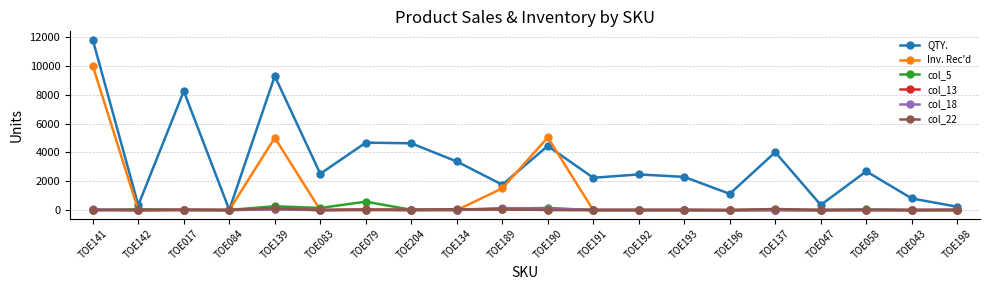

At which category is the sum across all series the highest?

TOE141